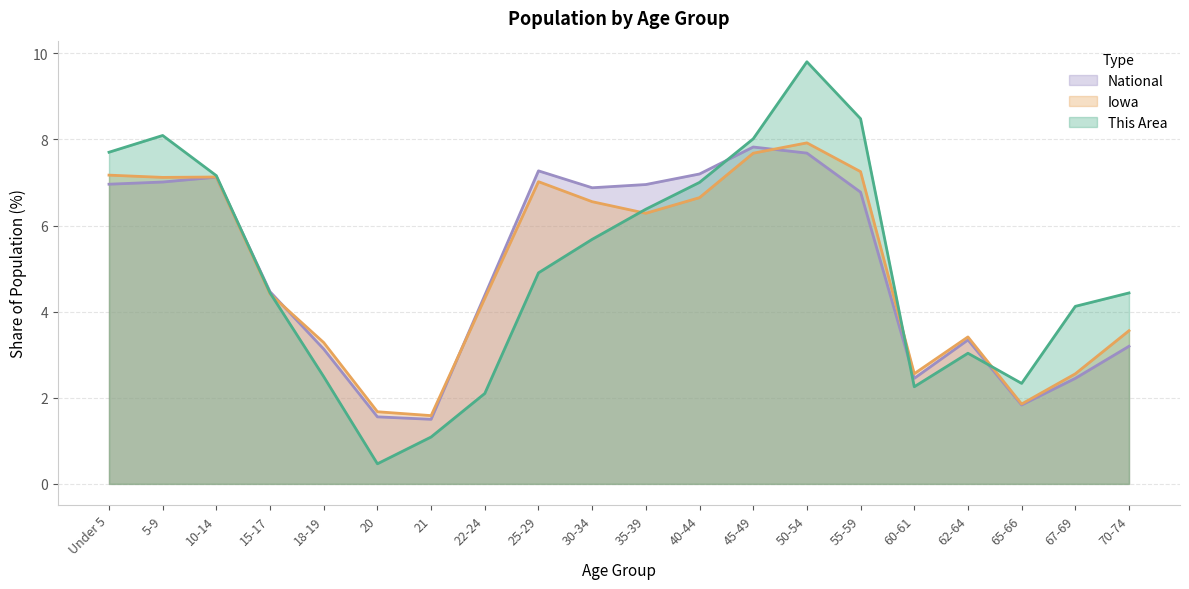

The Iowa series shows 4.3 at 22-24. True or false?

True